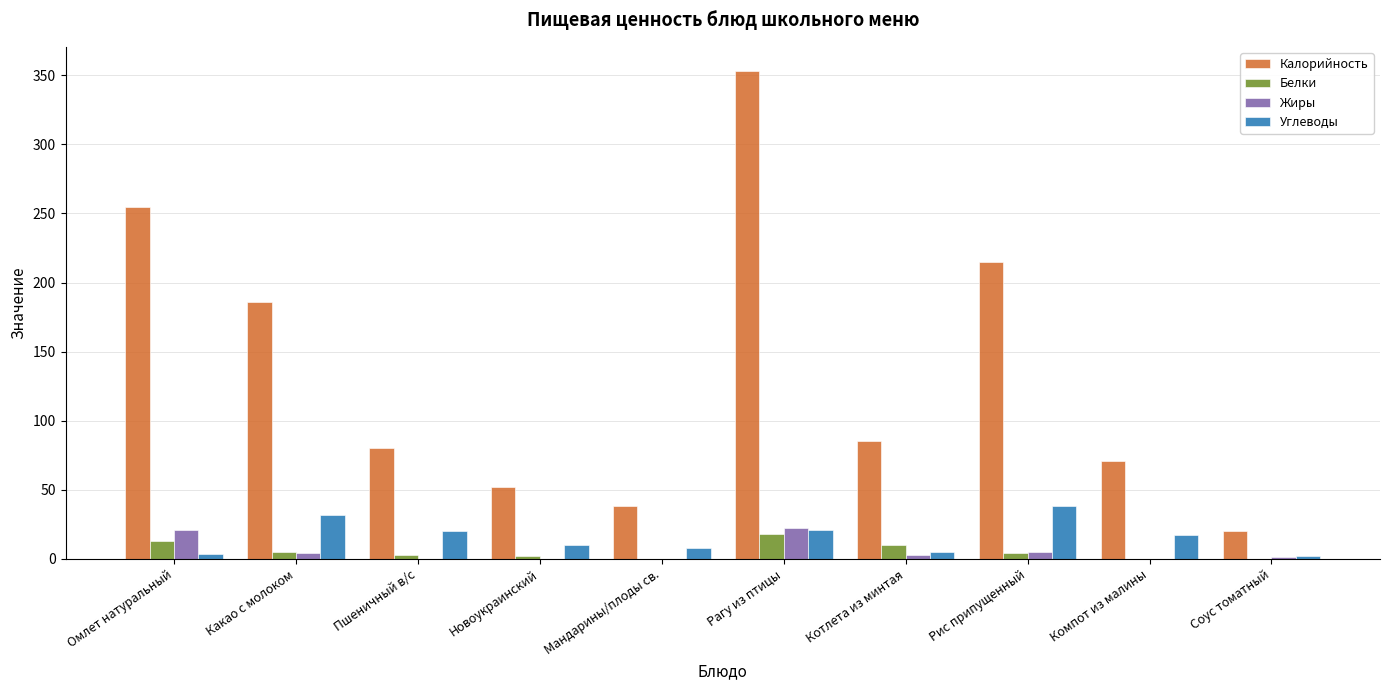

Count the number of categories in the chart.

10